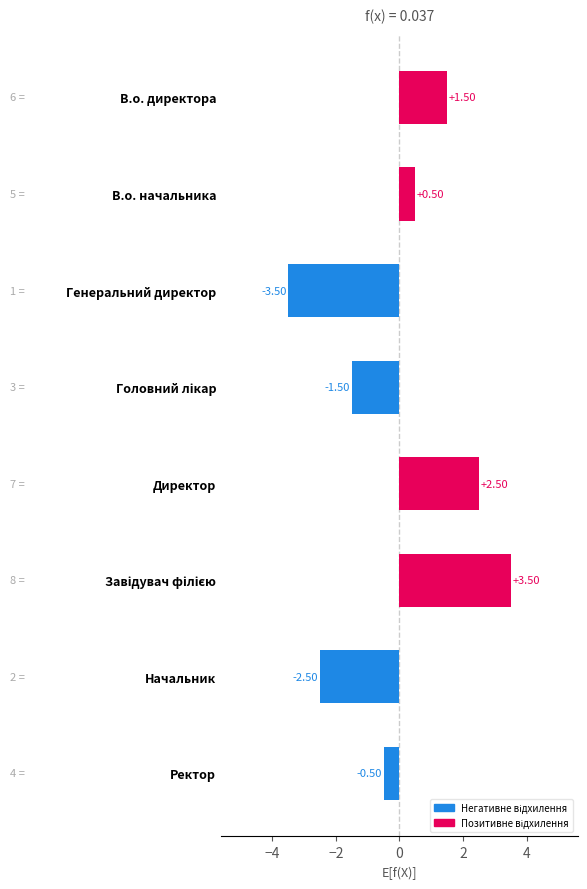

How many negative values are there?

4